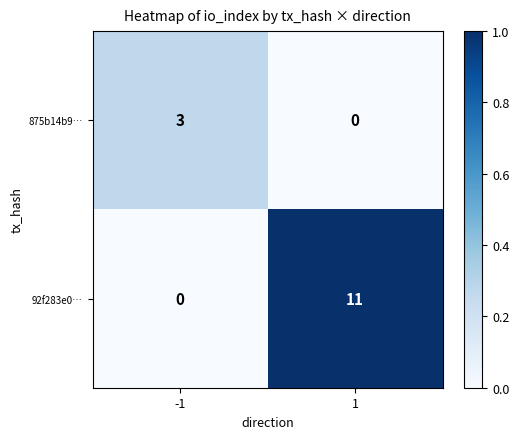

List the series in order of their peak value, lowest first.

875b14b9…, 92f283e0…